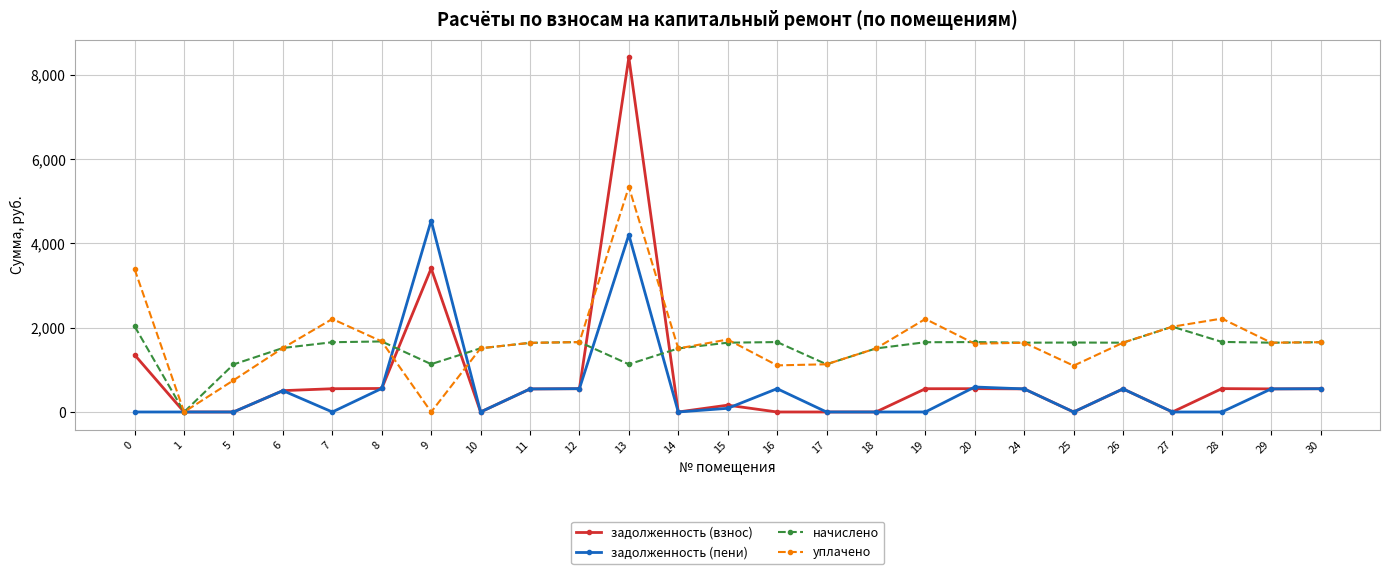

True or false: задолженность (пени) and задолженность (взнос) cross at least once.

True